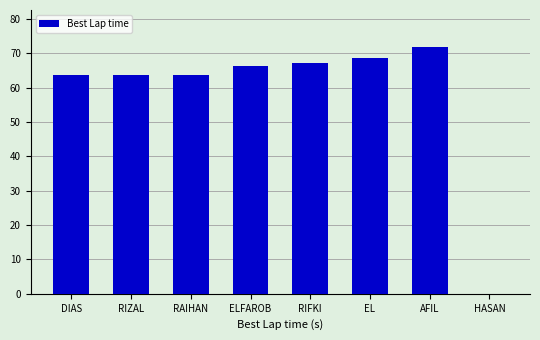

What is the maximum value shown in the chart?

71.8